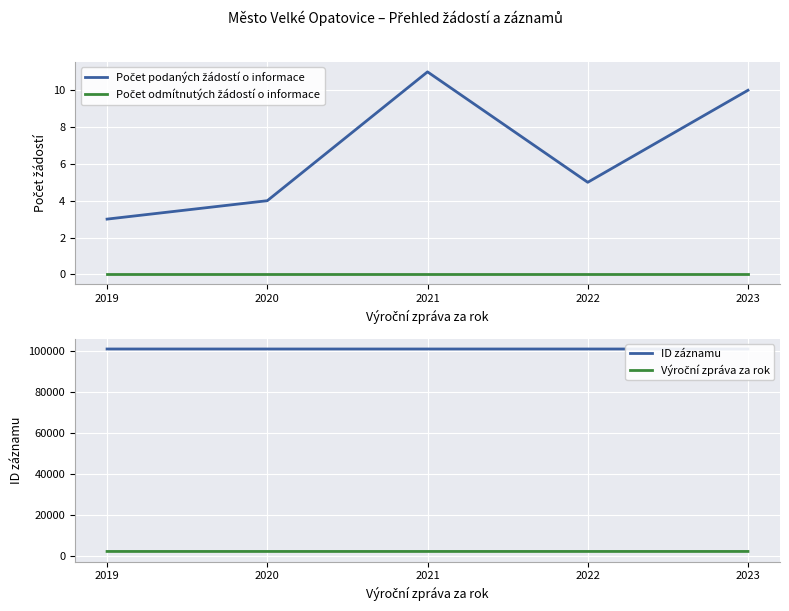

True or false: Výroční zpráva za rok has more than 1 points higher than both neighbors.

False